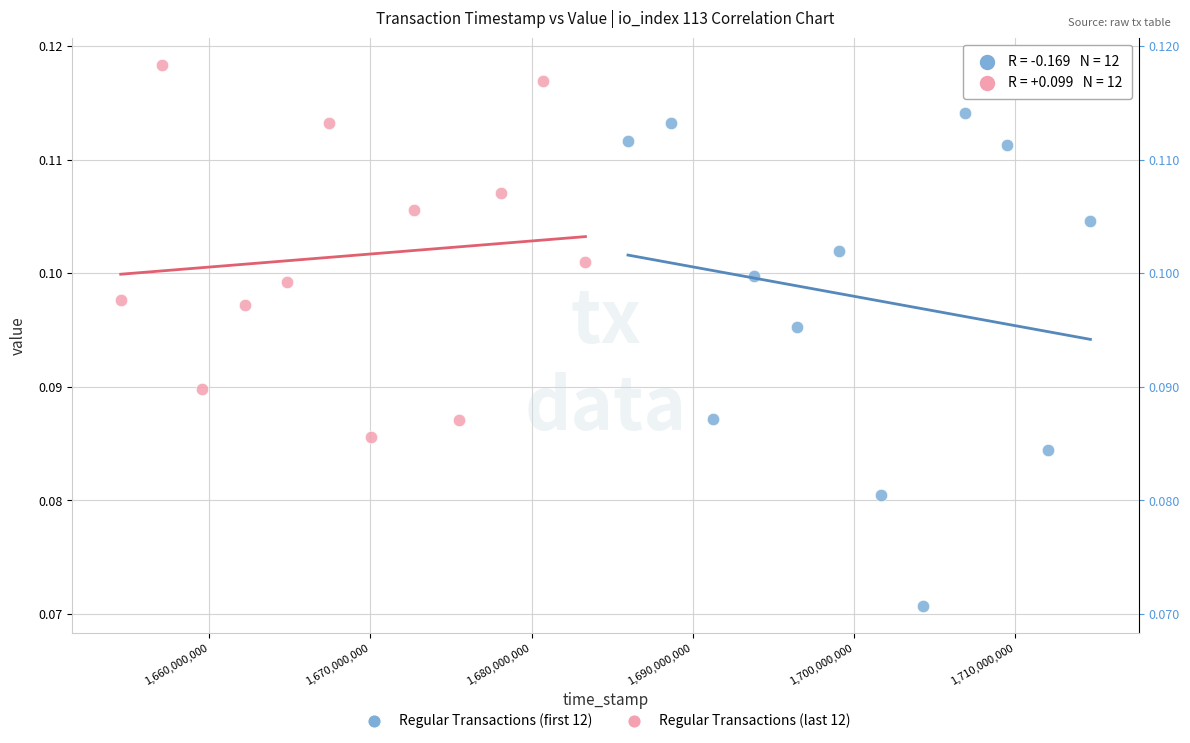

Which series contains the highest Y value?

Regular Transactions (last 12)